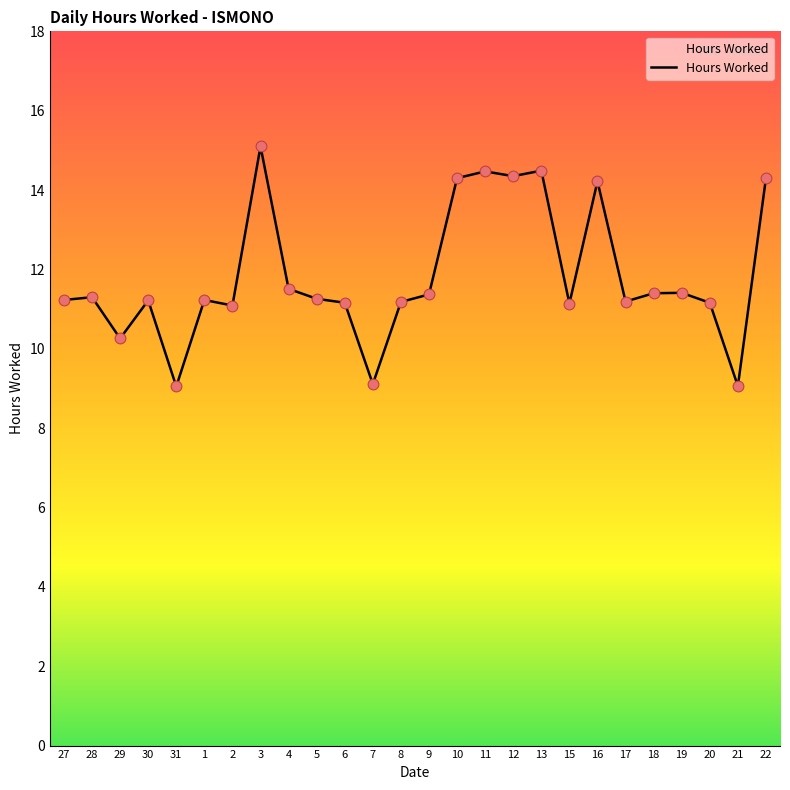

What is the ratio of the value at 31 to the value at 21?

1.0